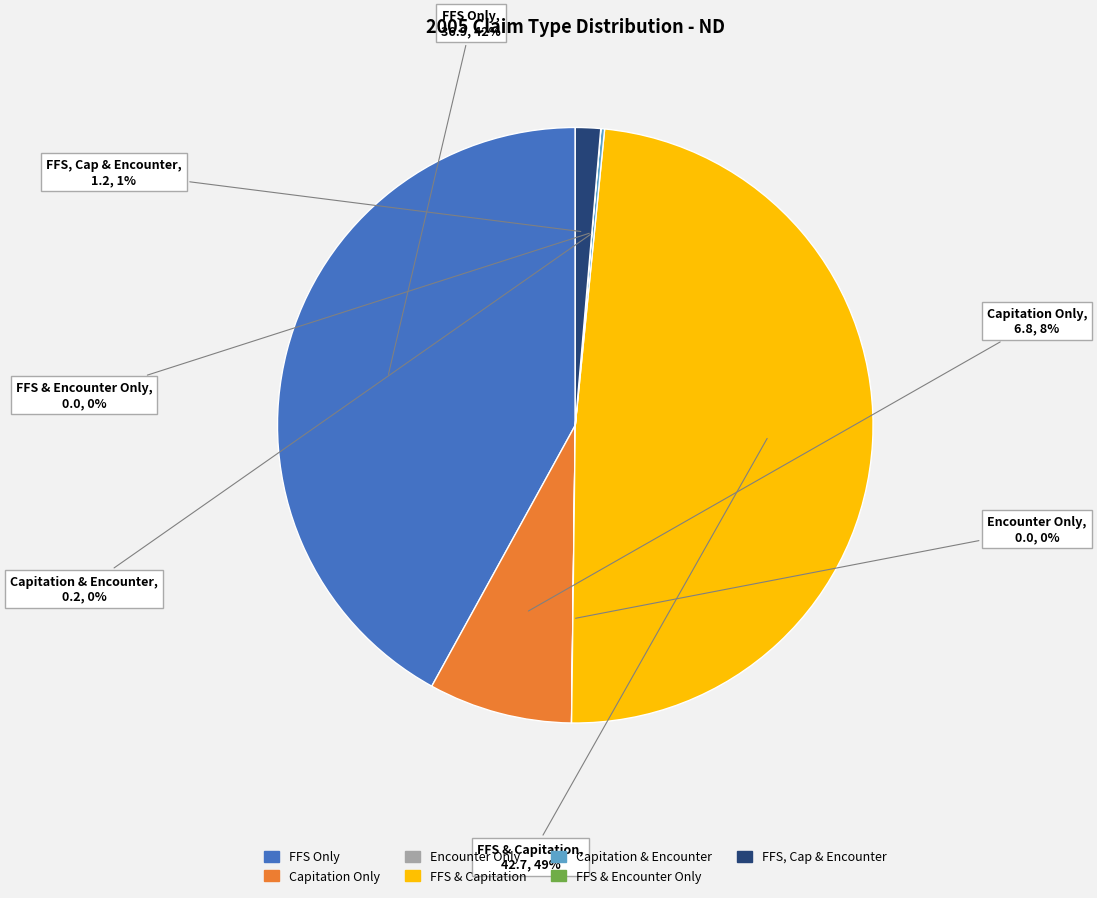

To the nearest percent, what is the difference between the largest and smallest slice percentages?

49%